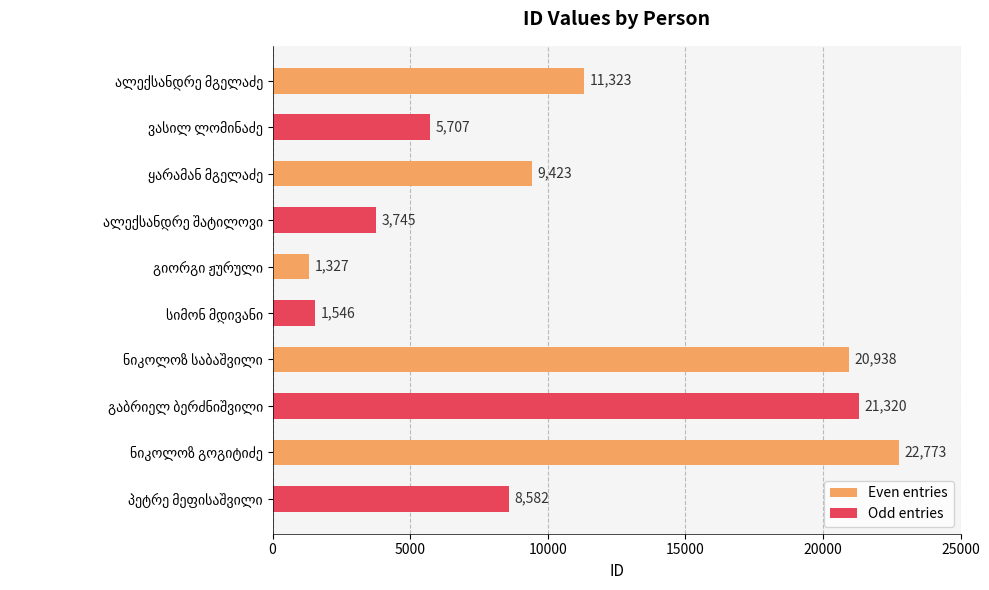

What is the average value?

10668